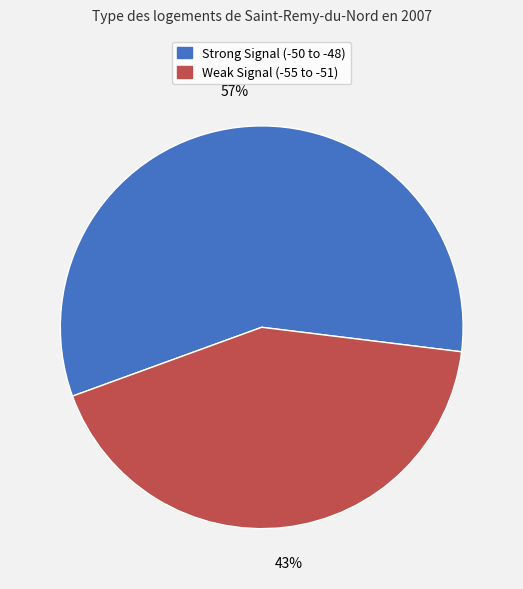

To the nearest percent, what is the average slice percentage?

50%